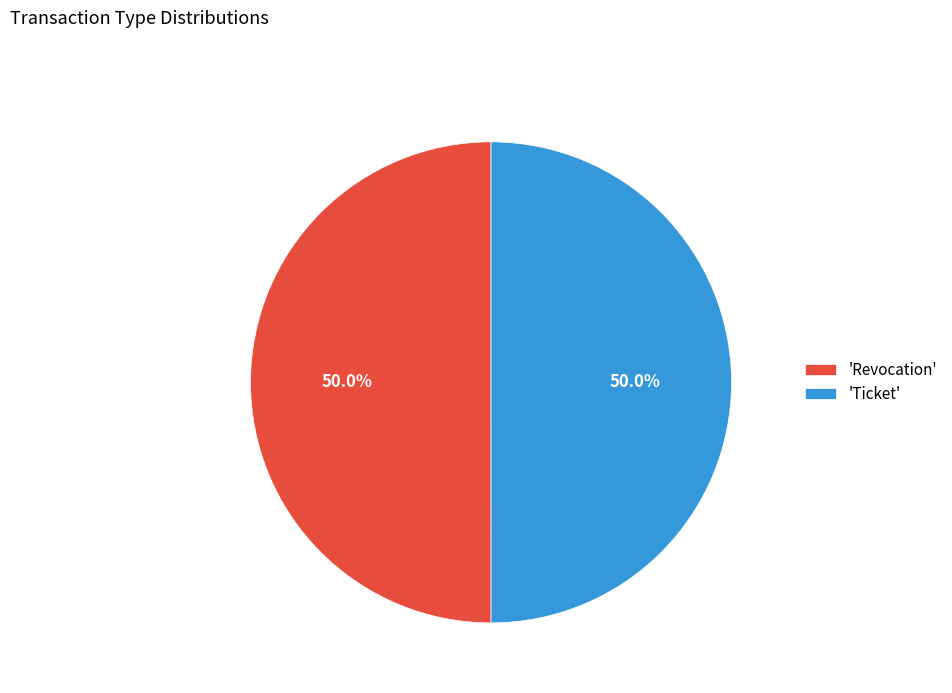

What is the ratio of the value at 'Ticket' to the value at 'Revocation'?

1.0